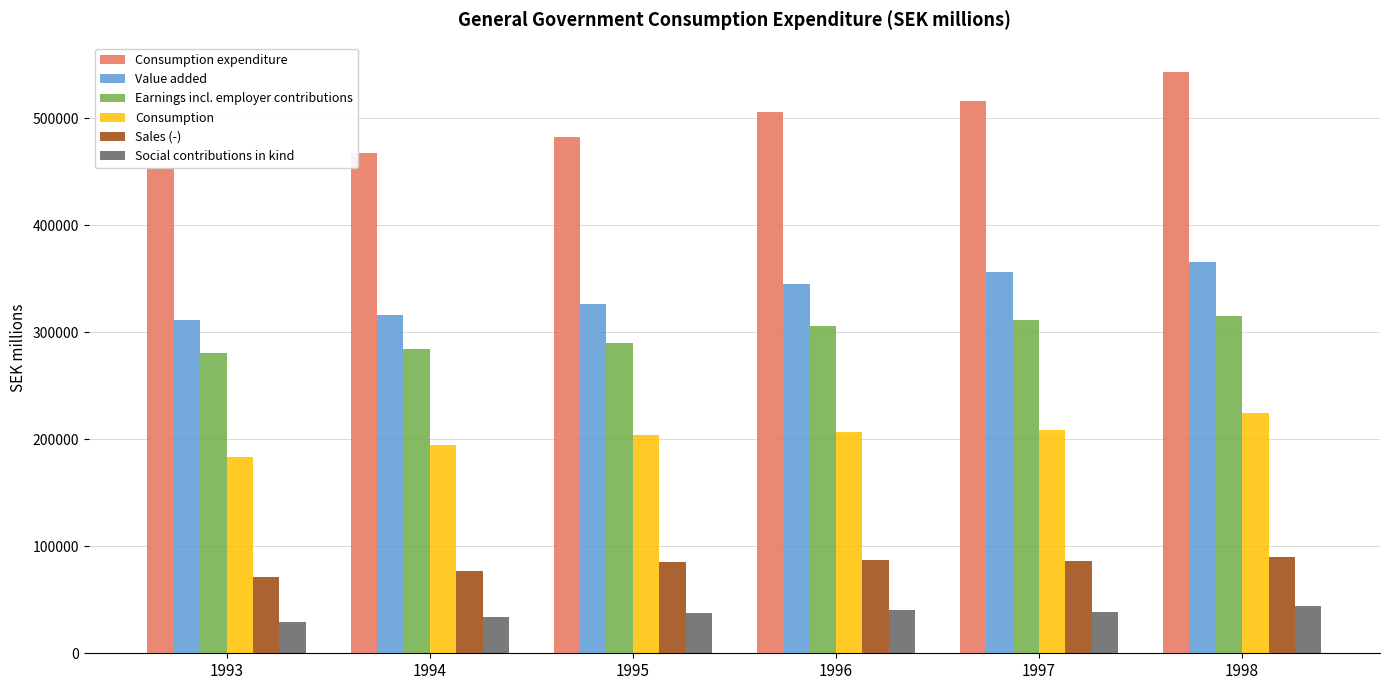

How many groups of bars are there?

6